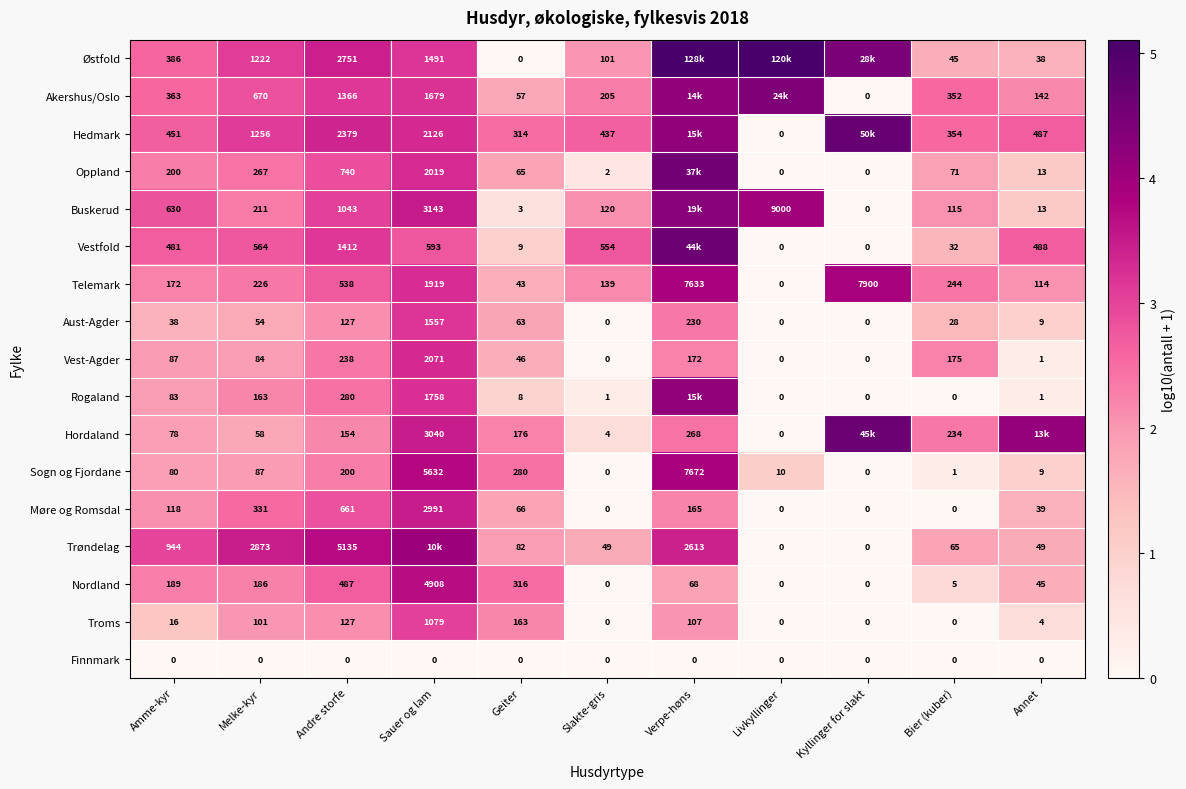

At which label does Nordland reach its peak?

Sauer og lam